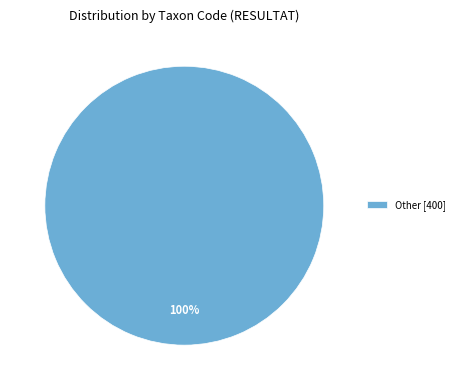

True or false: Other [400] accounts for 89% of the total.

False